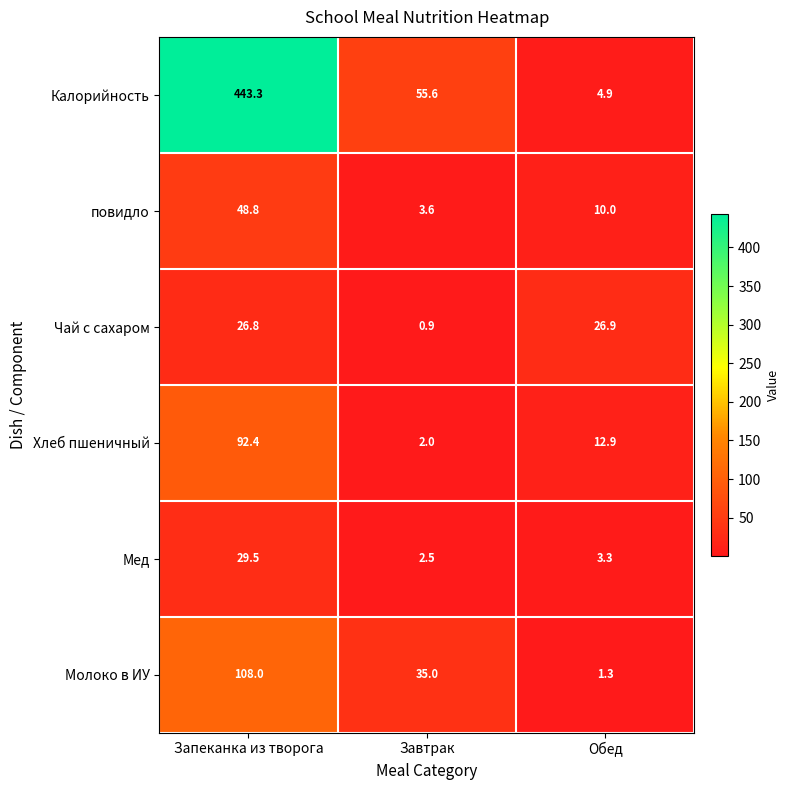

What is the sum of all Чай с сахаром values?

54.6